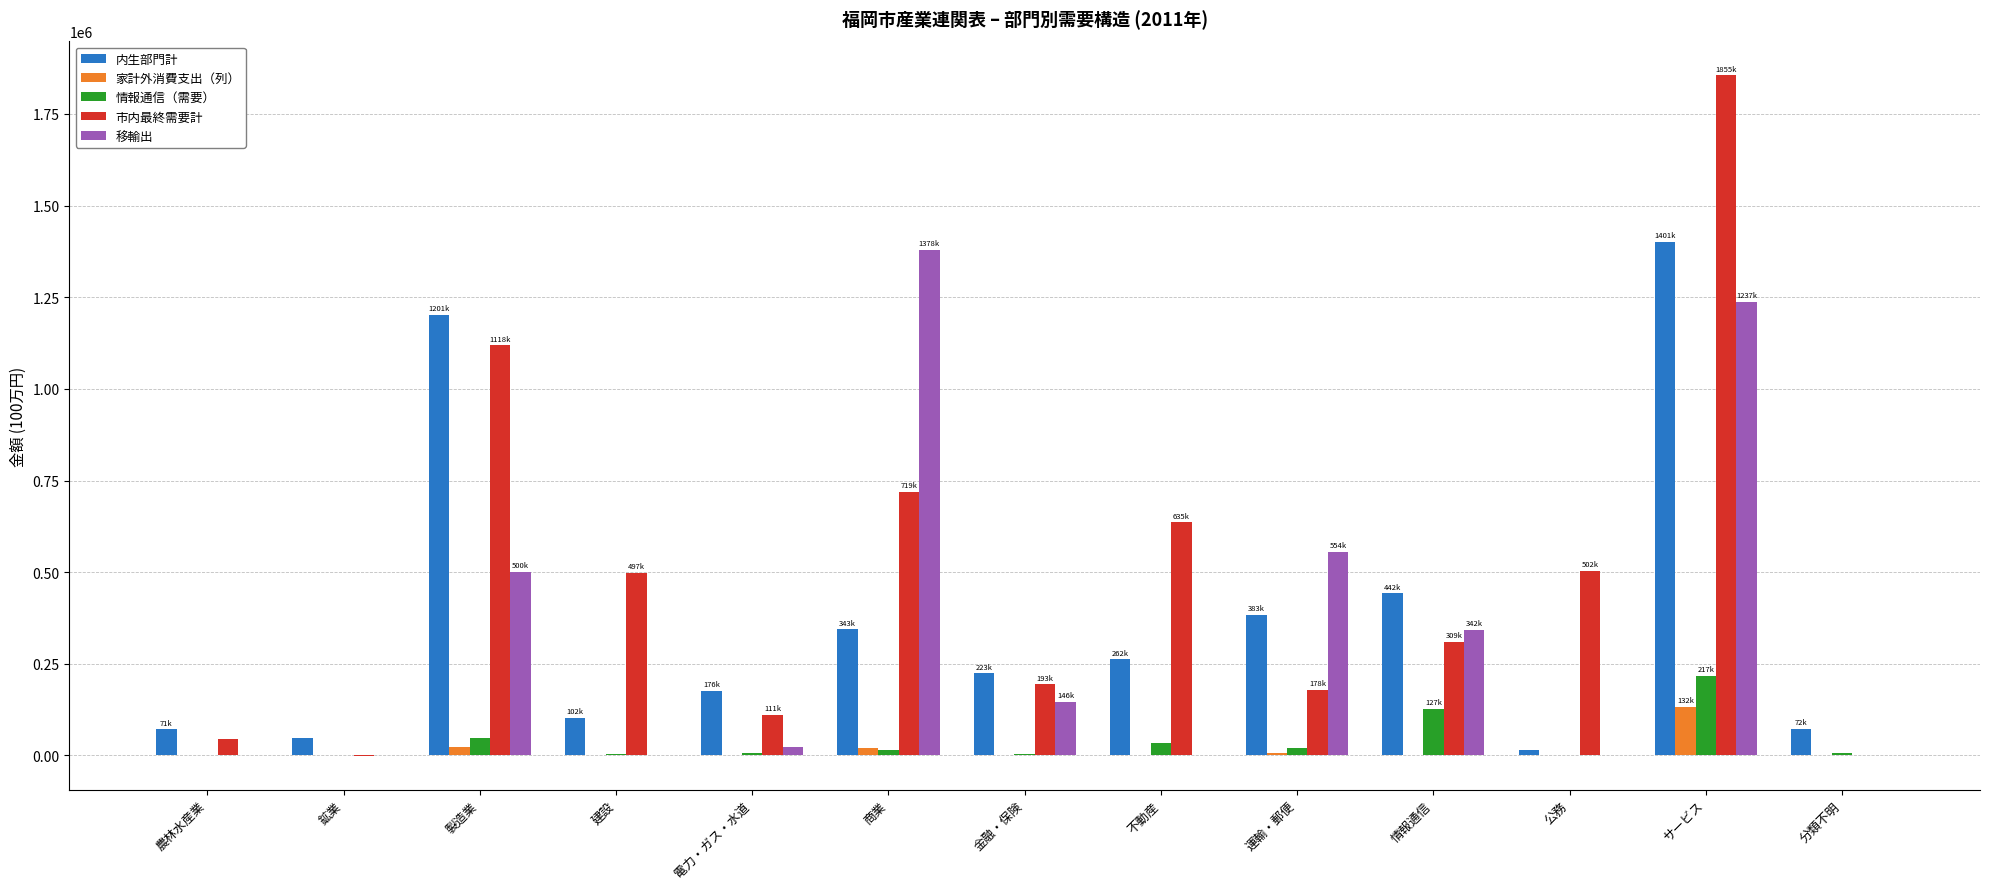

At which category is the sum across all series the highest?

サービス